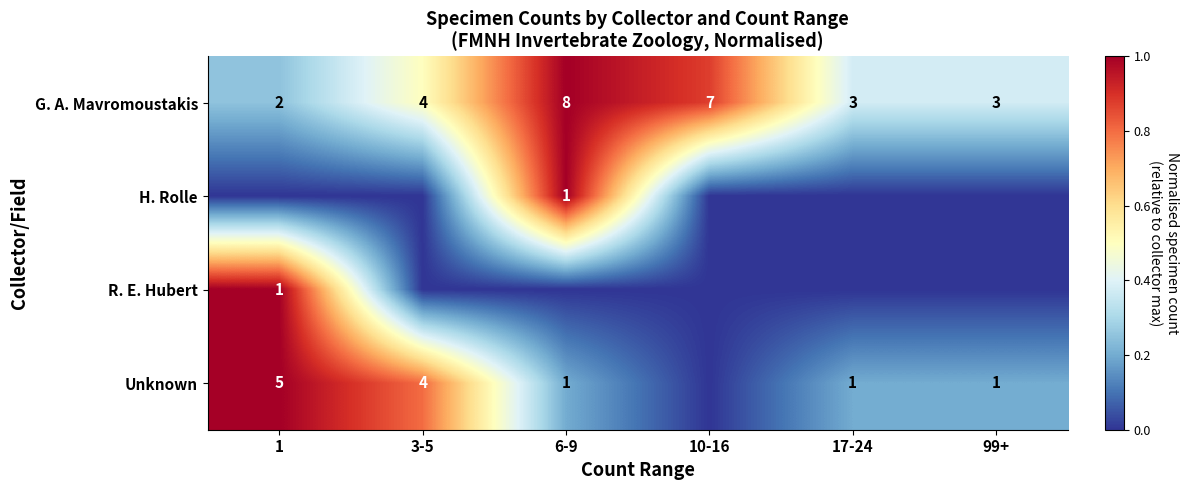

Where is G. A. Mavromoustakis nearest to the value 5?

3-5